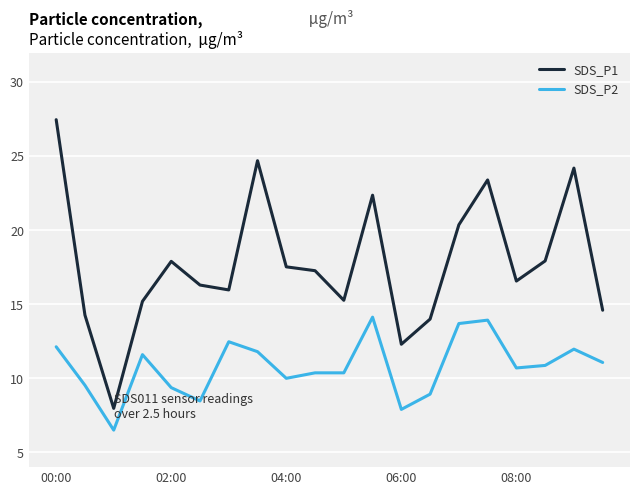

Which series has the largest range (max minus min)?

SDS_P1